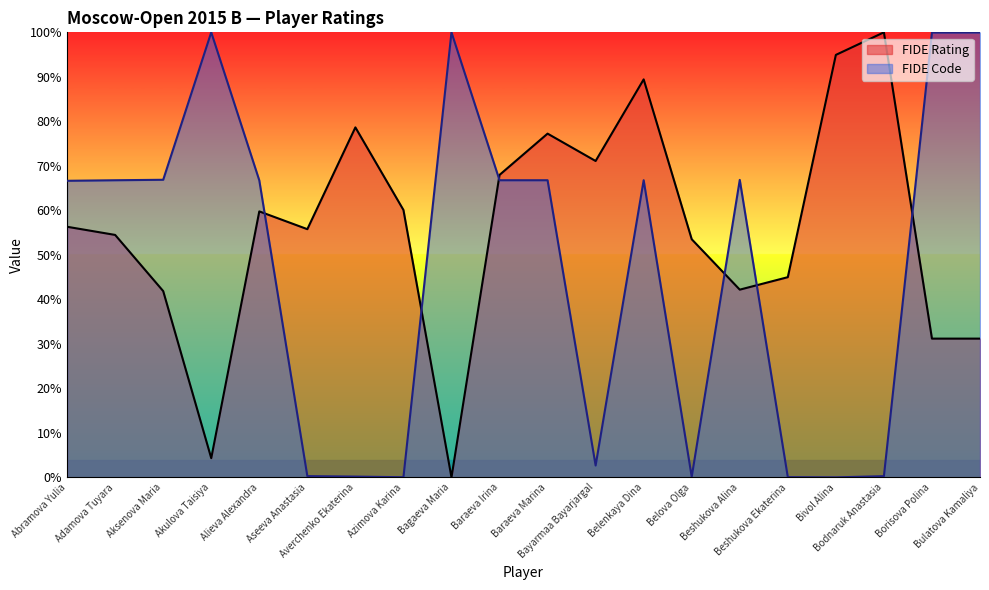

What is the sum of the FIDE Rating values at Abramova Yulia and Belova Olga?

1.1